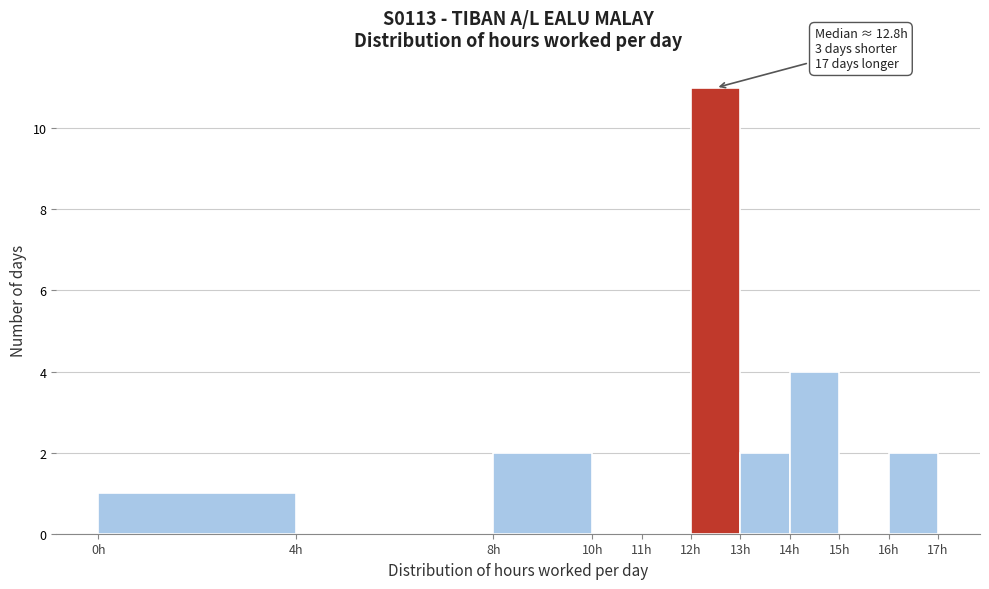

Which range on the x-axis has the tallest bar?

12 to 13